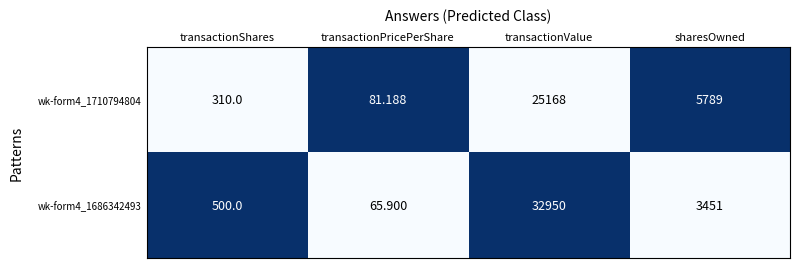

At which category does the chart reach its minimum across all series?

transactionPricePerShare